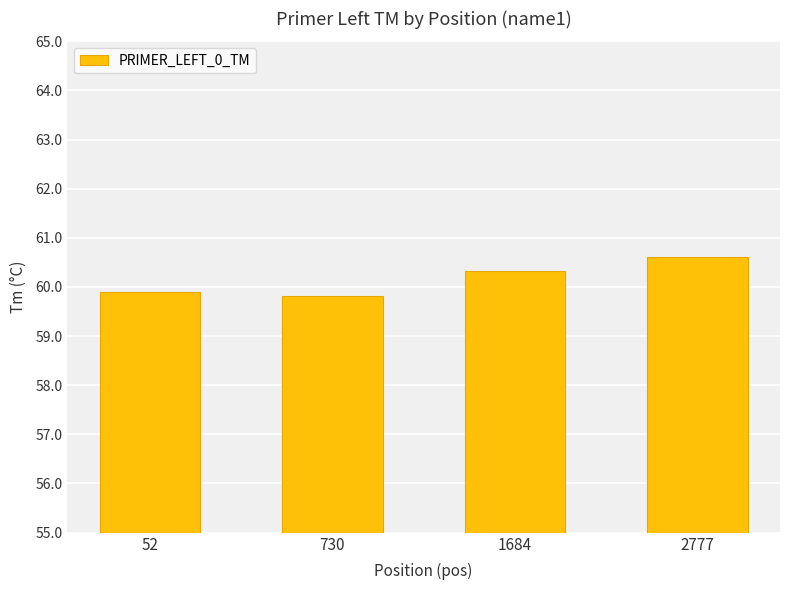

Reading left to right, extract all data points from this chart.

52=59.9	730=59.8	1684=60.3	2777=60.6